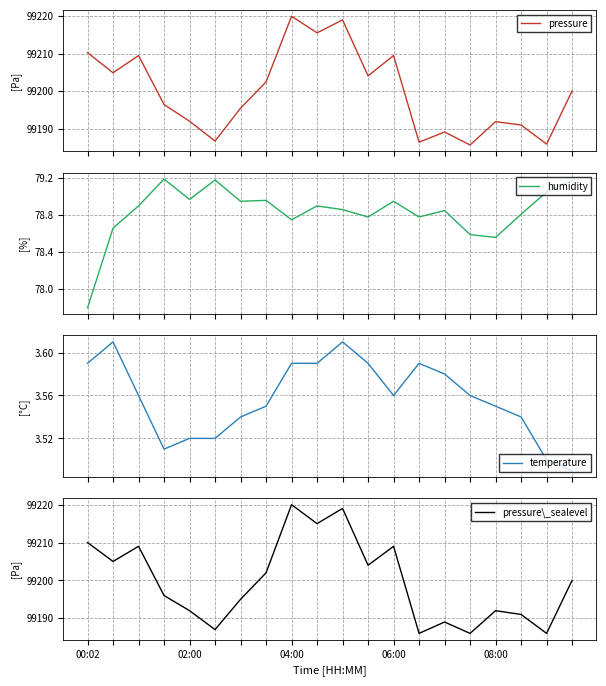

The value of pressure\_sealevel at 10 is 52143.2. True or false?

False